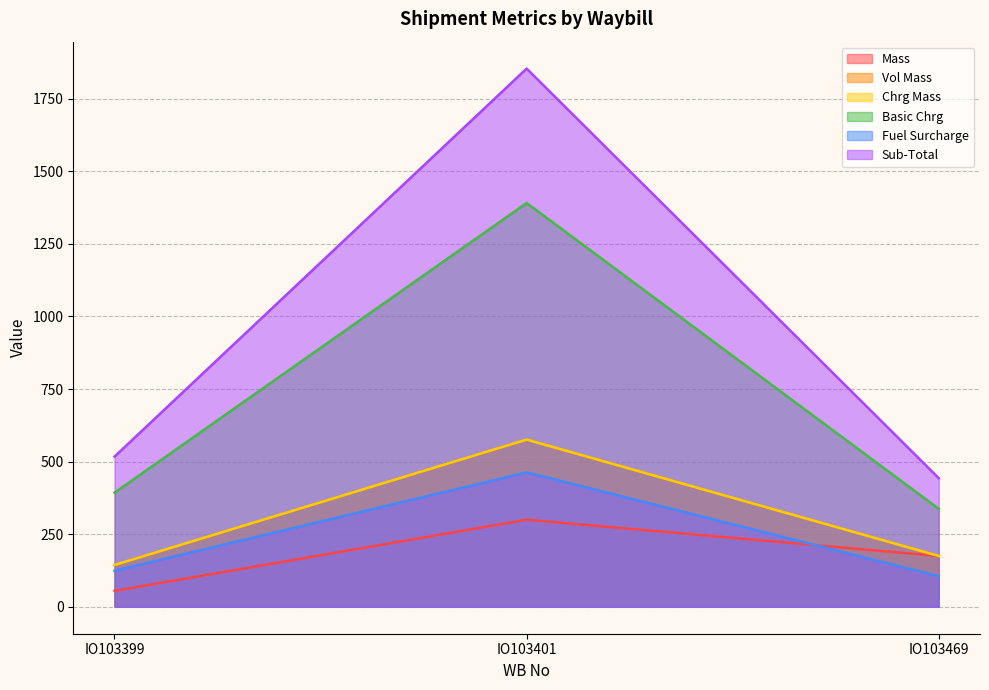

What is the difference between the maximum and minimum values in the Basic Chrg series?

1053.4